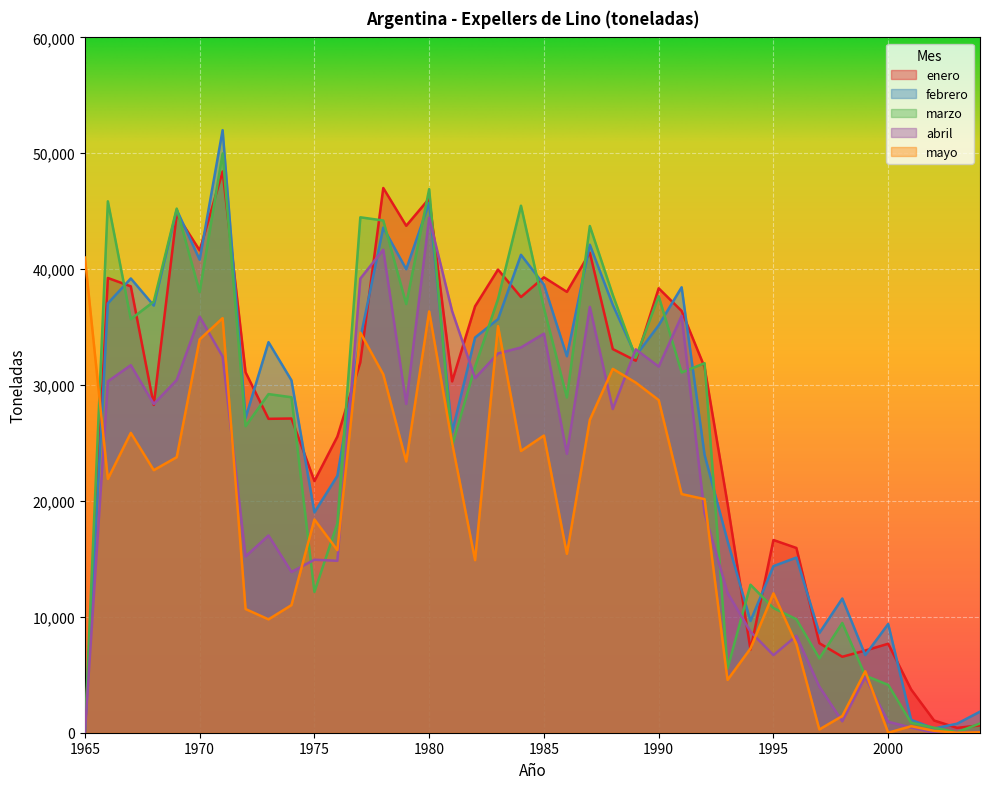

Which series has the largest total across all categories?

enero